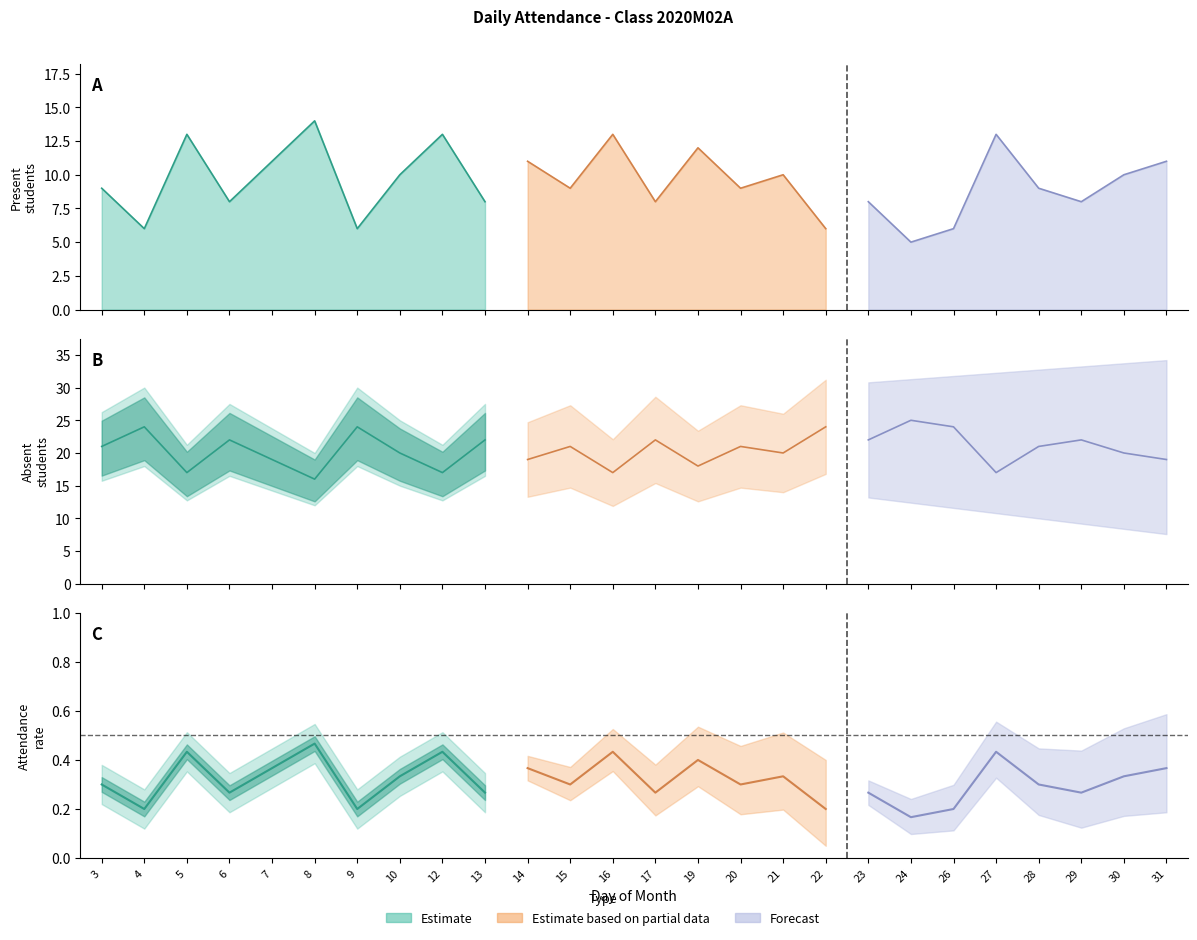

Where does the Present series first go above 9?

5